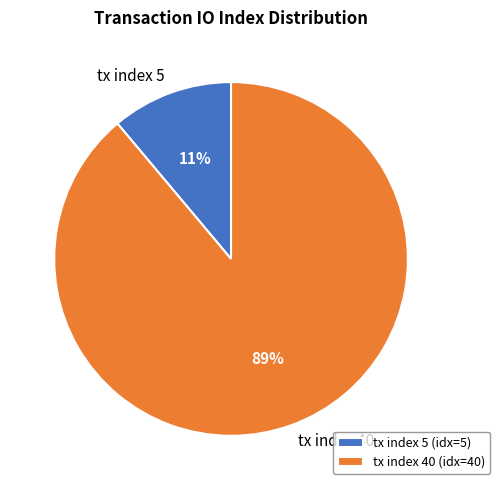

Is it true that tx index 40 is 89% of the pie?

True